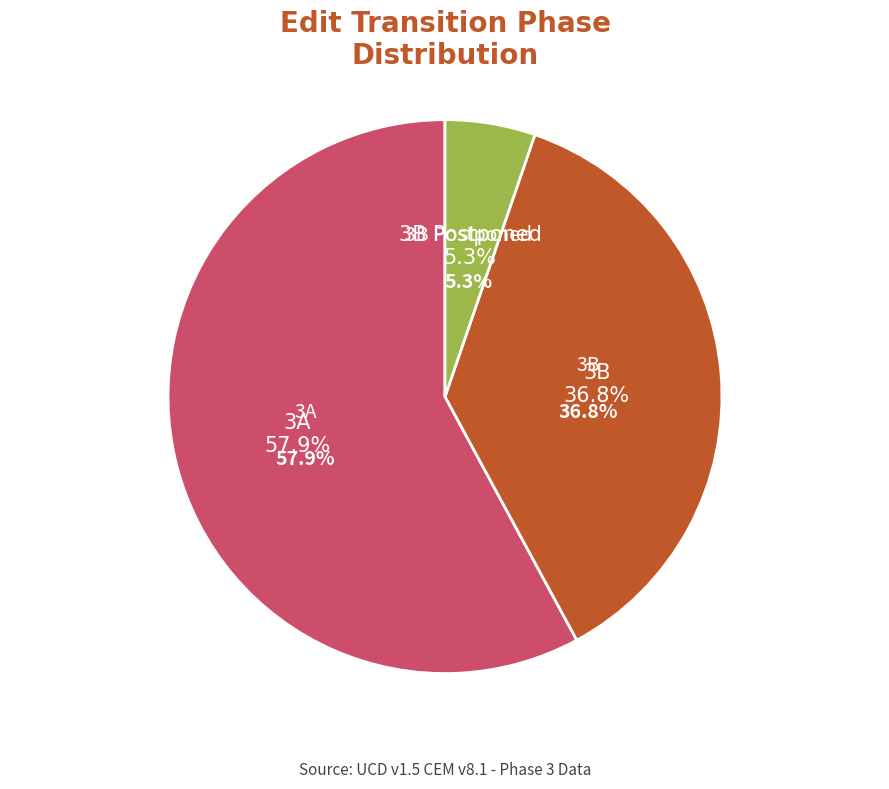

Is 3A the majority of the pie?

No